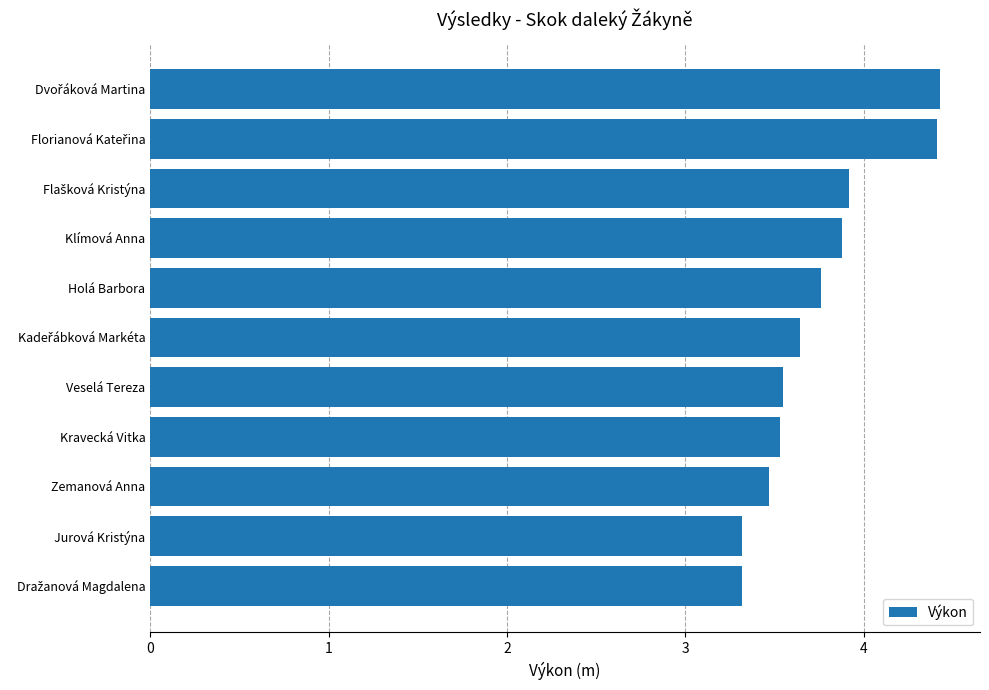

What is the sum of all values?

41.2